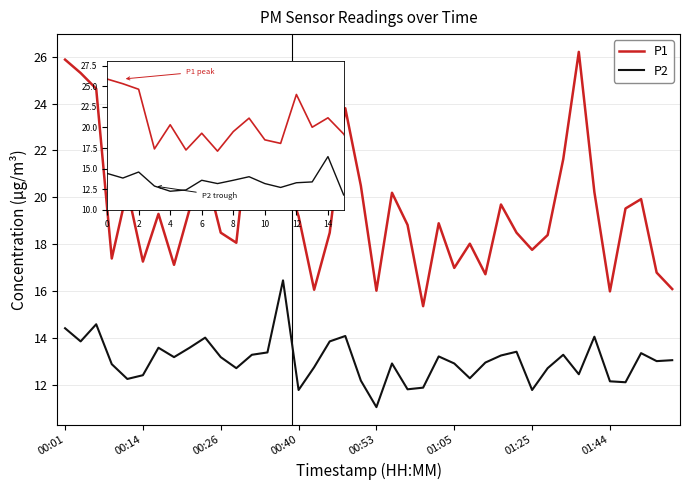

What is the maximum value shown in the chart?

26.2